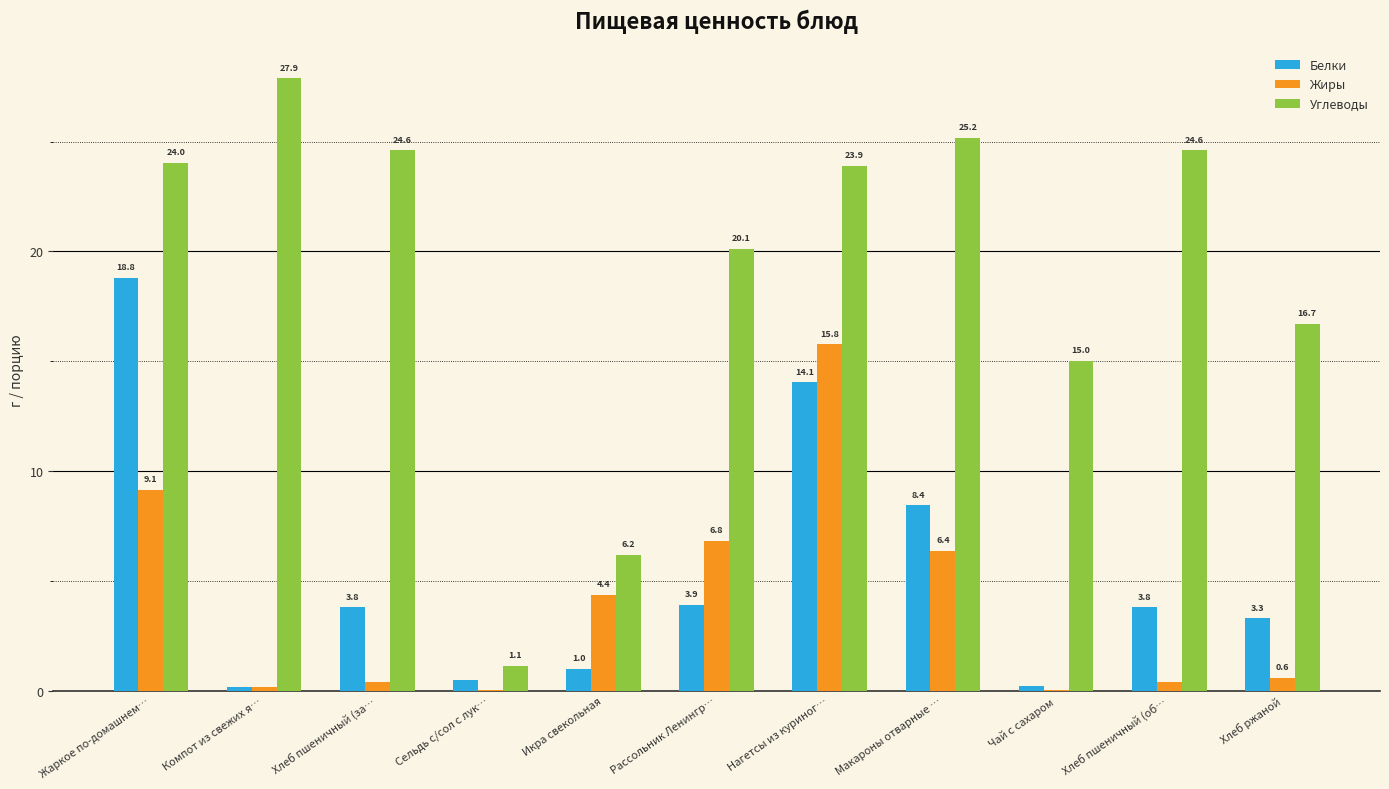

What is the highest value of the Жиры series?

15.8